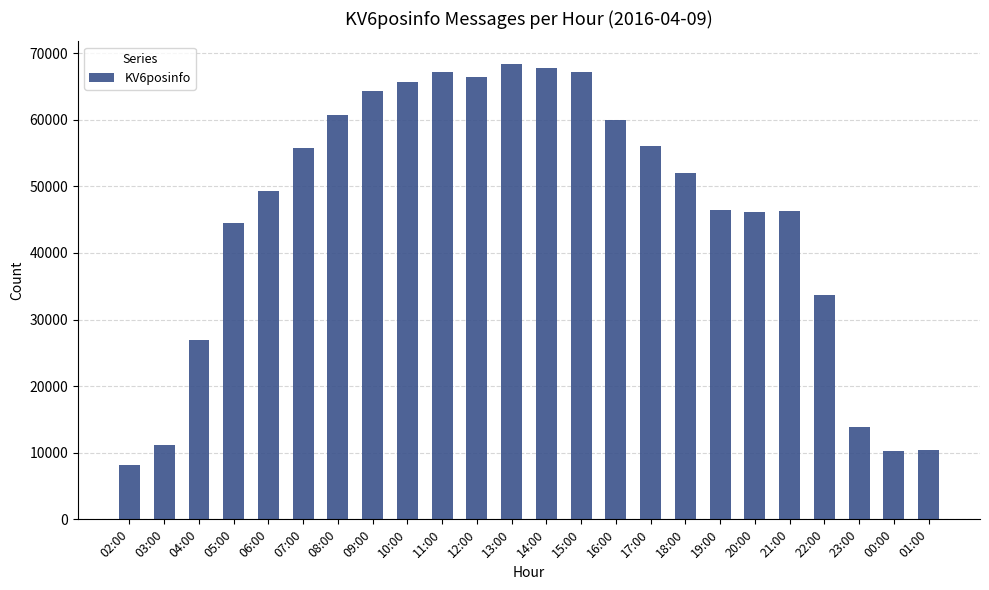

What position from the right is 09:00?

17